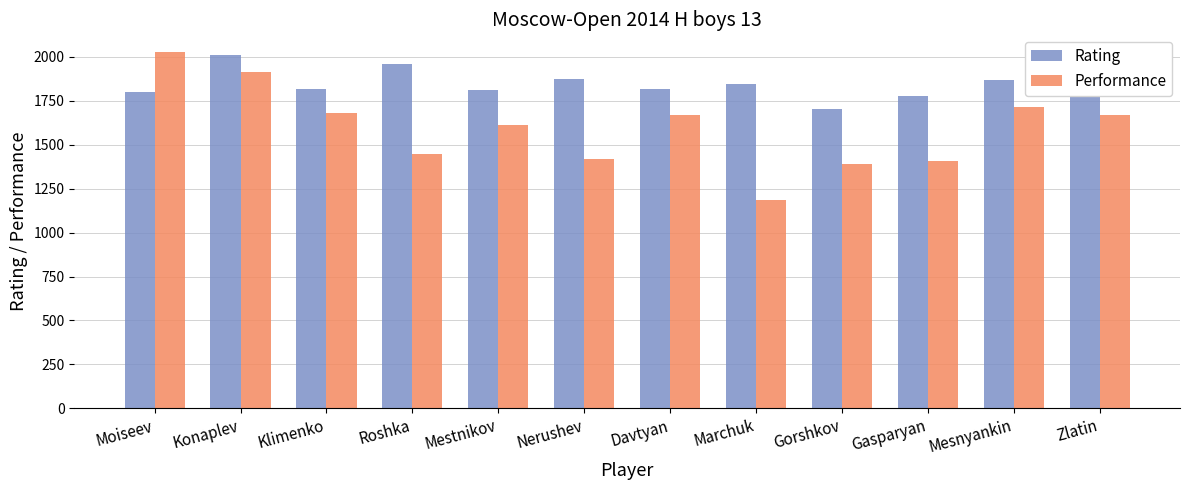

Which series has the largest range (max minus min)?

Performance